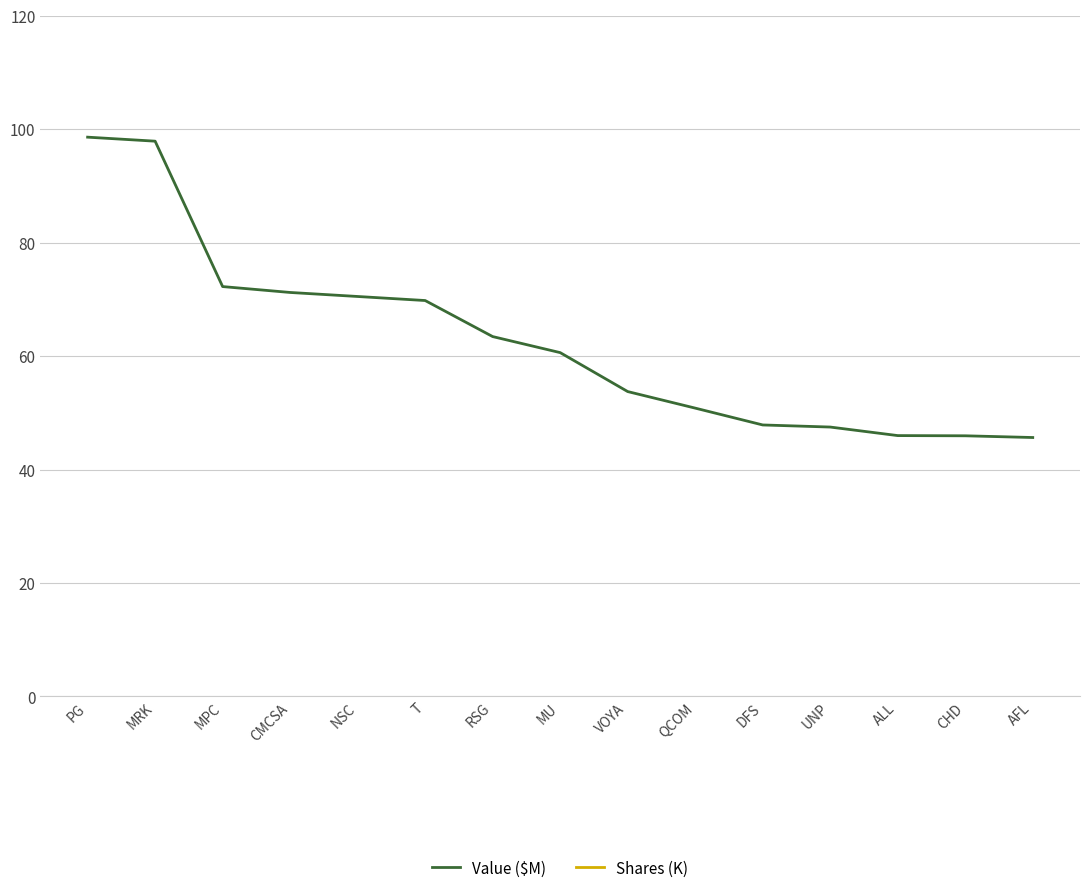

True or false: Value ($M) has more than 1 interior local peaks.

False